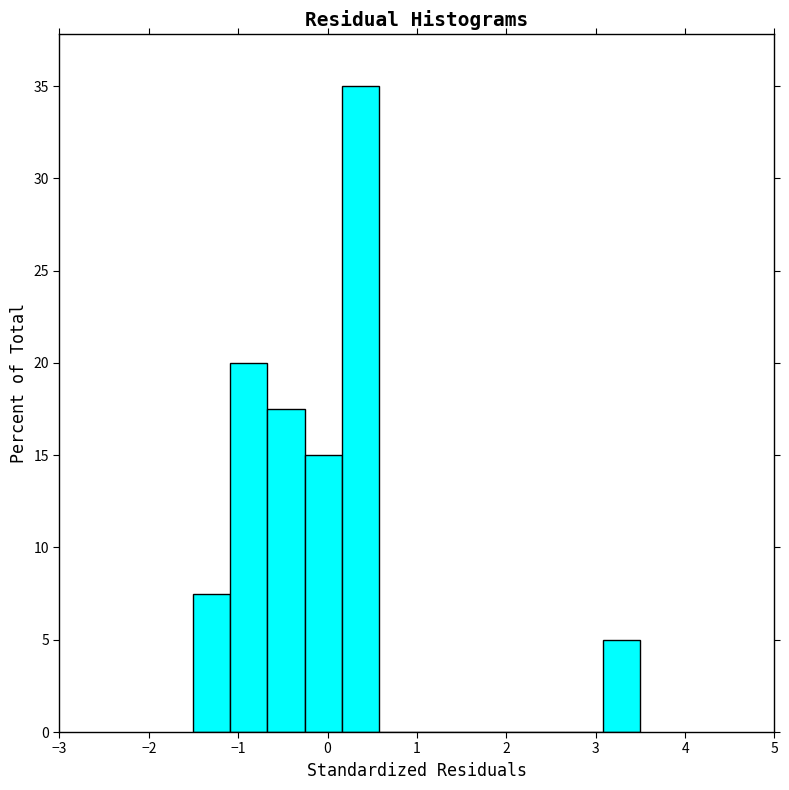

Which range on the x-axis has the tallest bar?

0.2 to 0.6